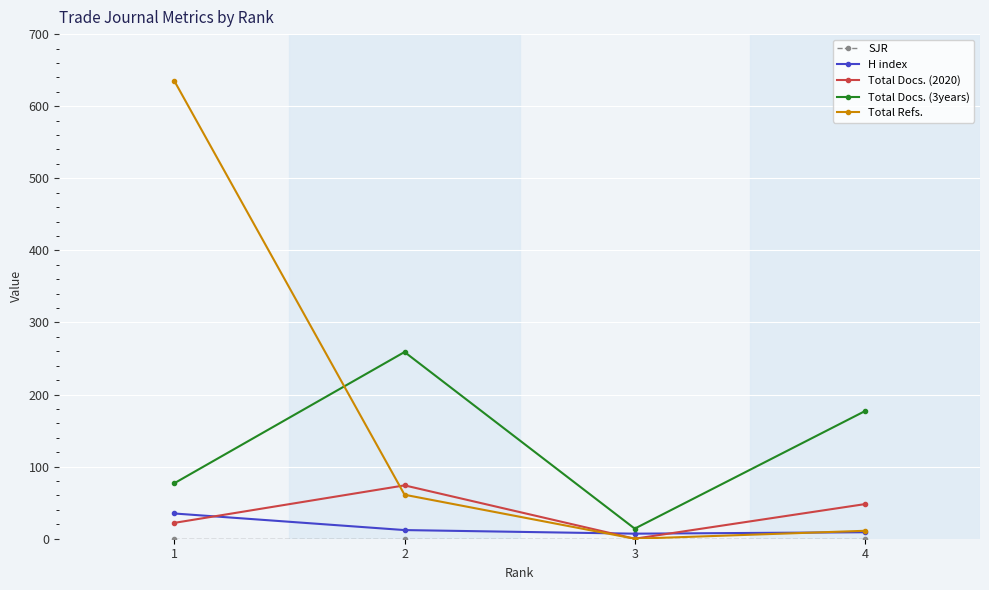

Is the value of H index at 3 greater than the value of Total Docs. (3years) at 2?

No